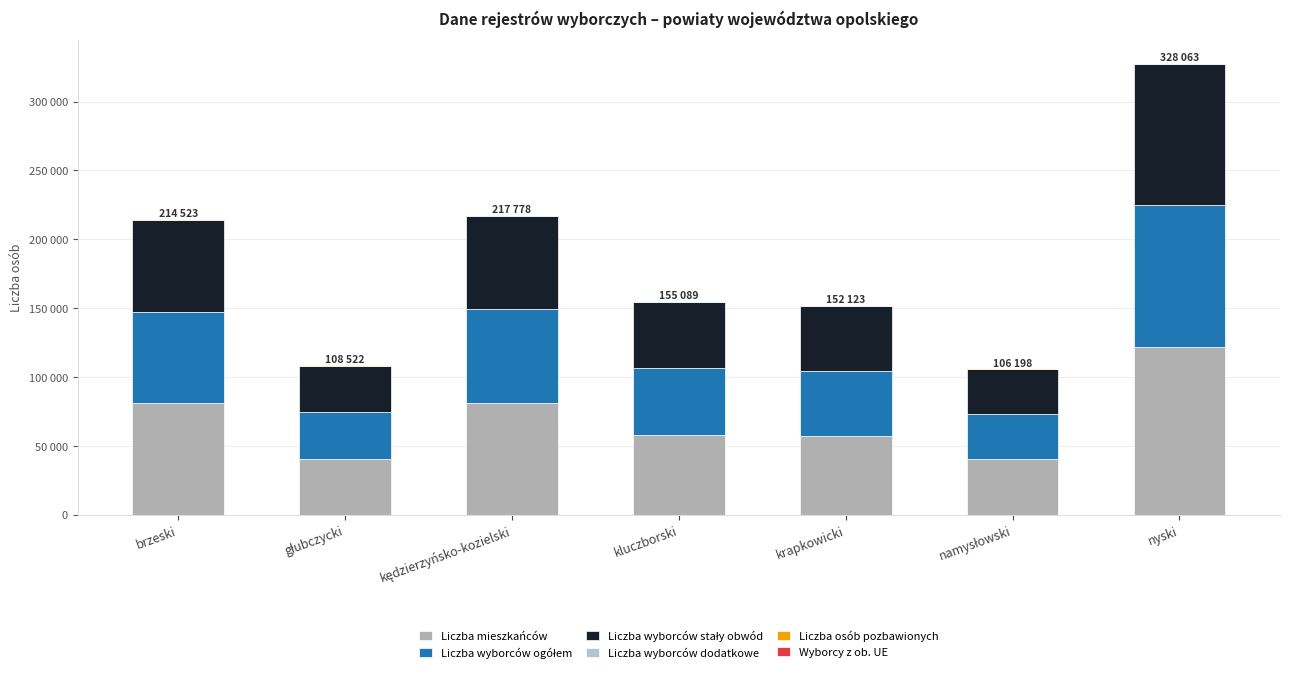

True or false: Liczba mieszkańców has a value of 43700 at brzeski.

False